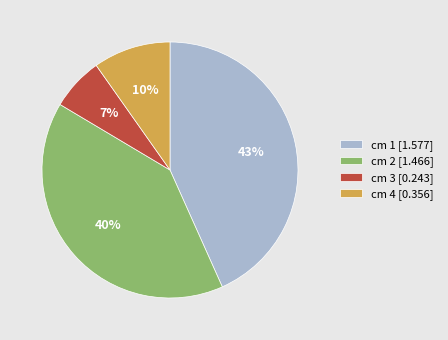

Which category has the smallest portion of the pie?

cm 3 [0.243]